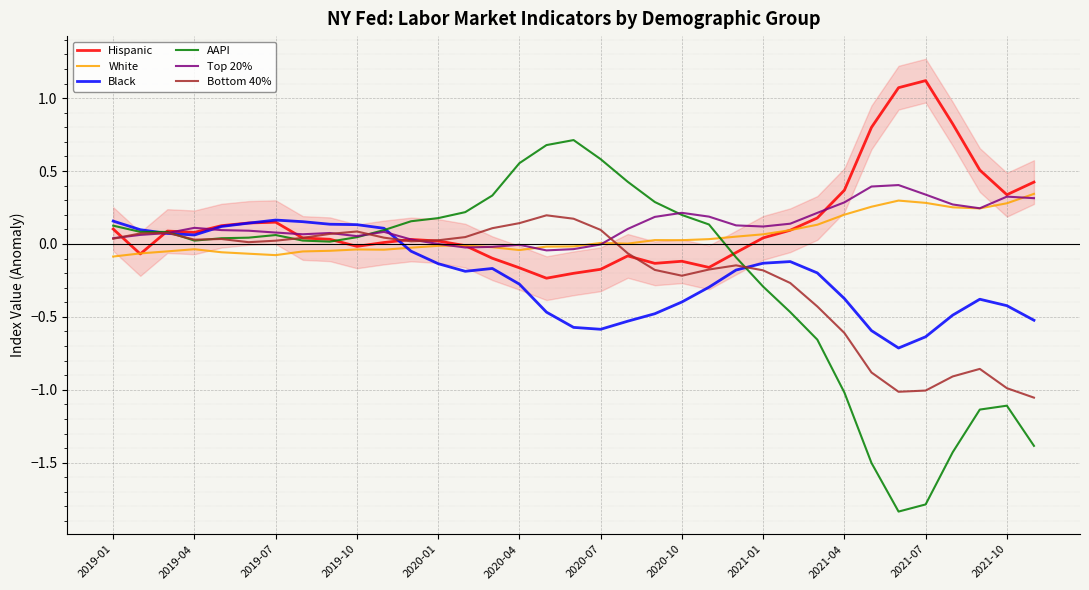

What is the highest value of the Top 20% series?

0.4